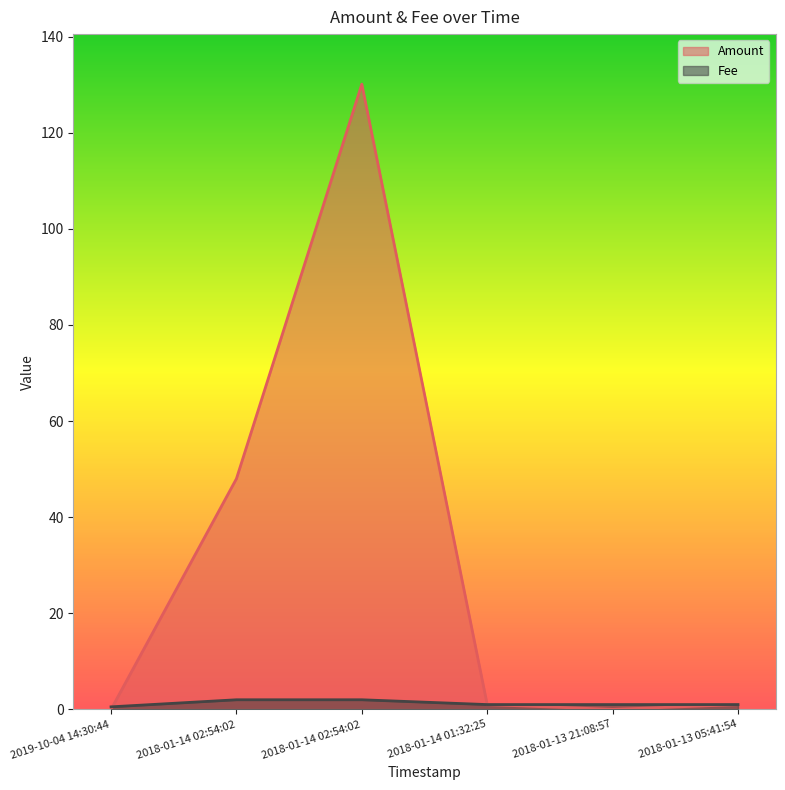

Where is Amount nearest to the value 65?

2018-01-14 02:54:02